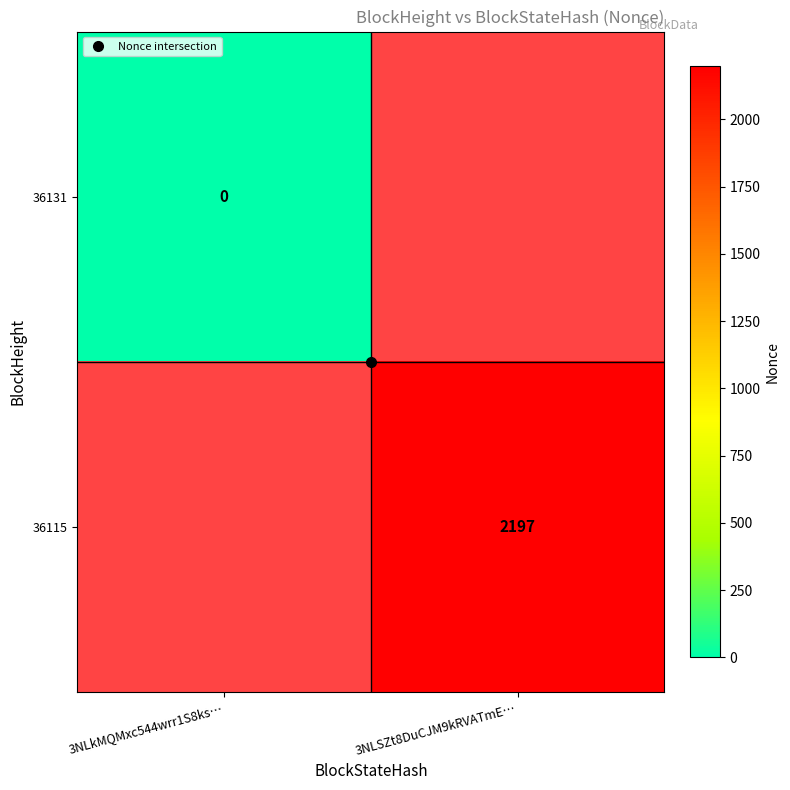

Between 3NLkMQMxc544wrr1S8ks… and 3NLSZt8DuCJM9kRVATmE…, which is larger?

3NLSZt8DuCJM9kRVATmE…